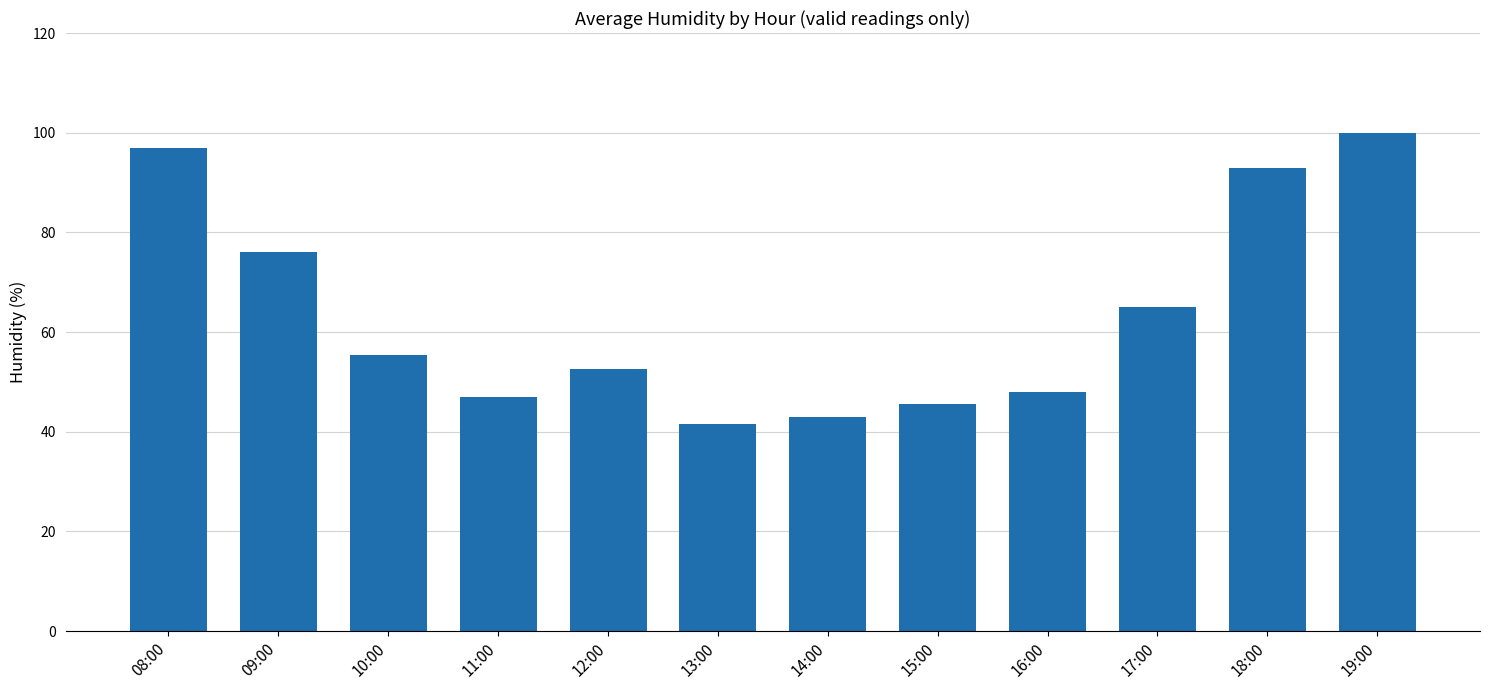

Read the value at 19:00.

100.0